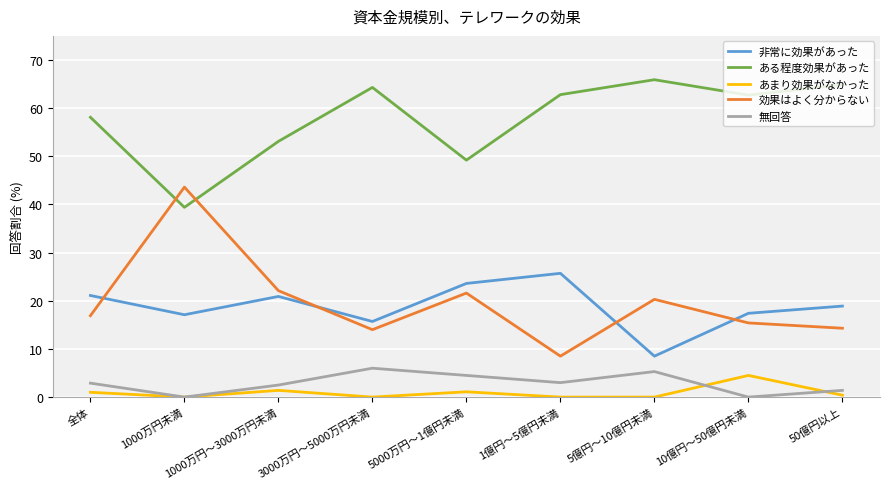

What is the greatest value displayed?

65.9